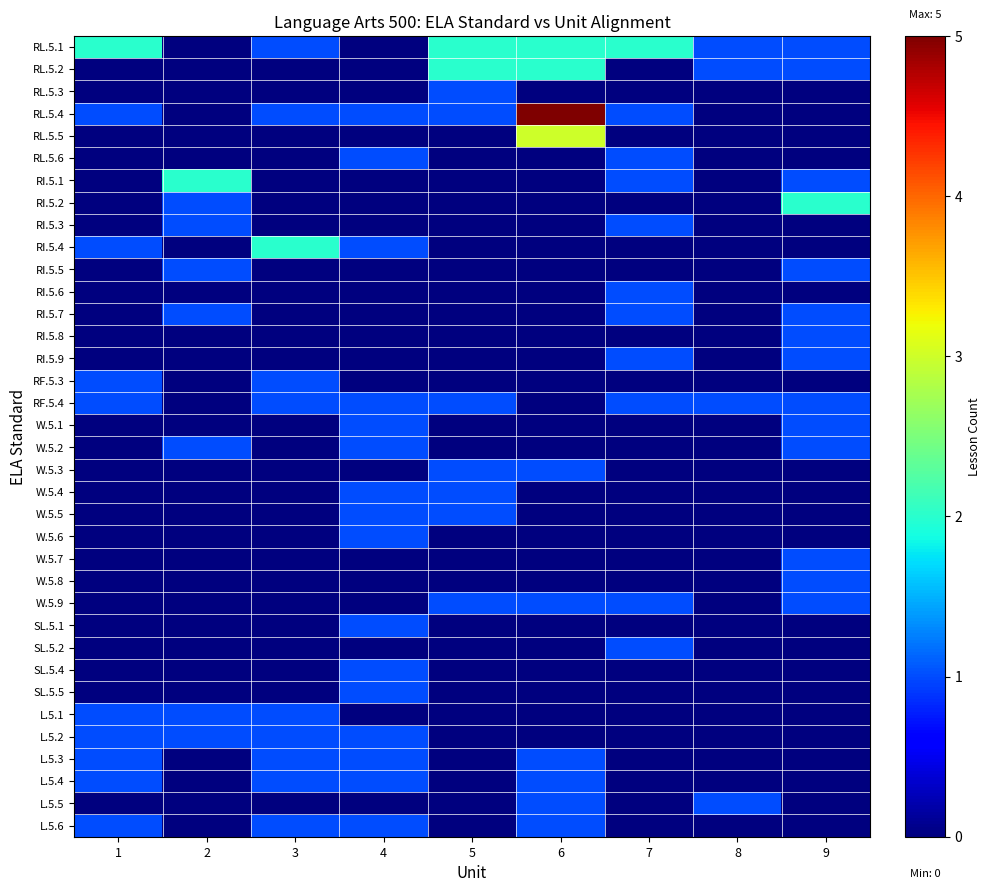

What is the total value across all series at 5?

11